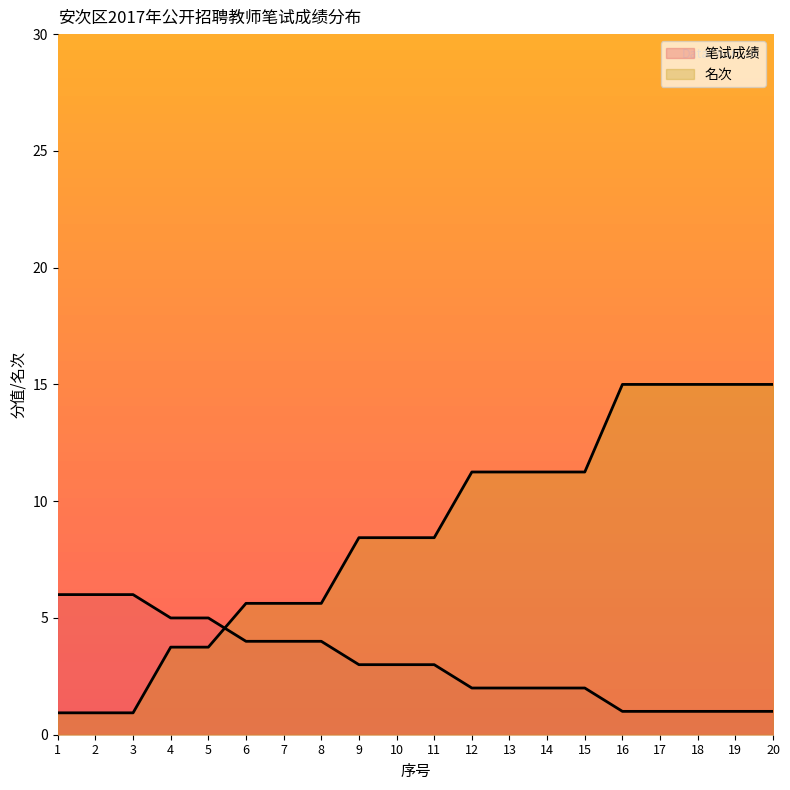

Which series has the largest total across all categories?

名次